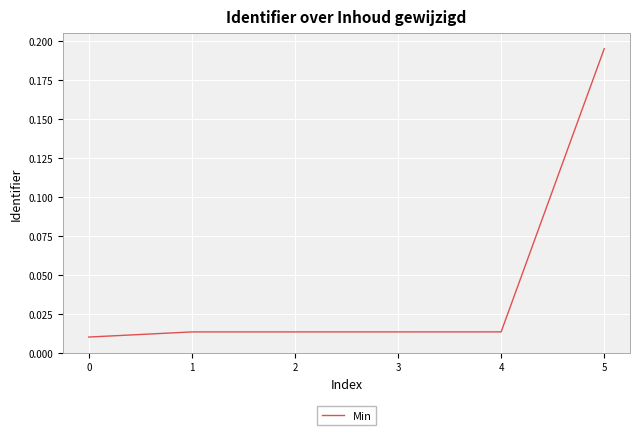

What is the change in value from 0 to 5?

+0.2